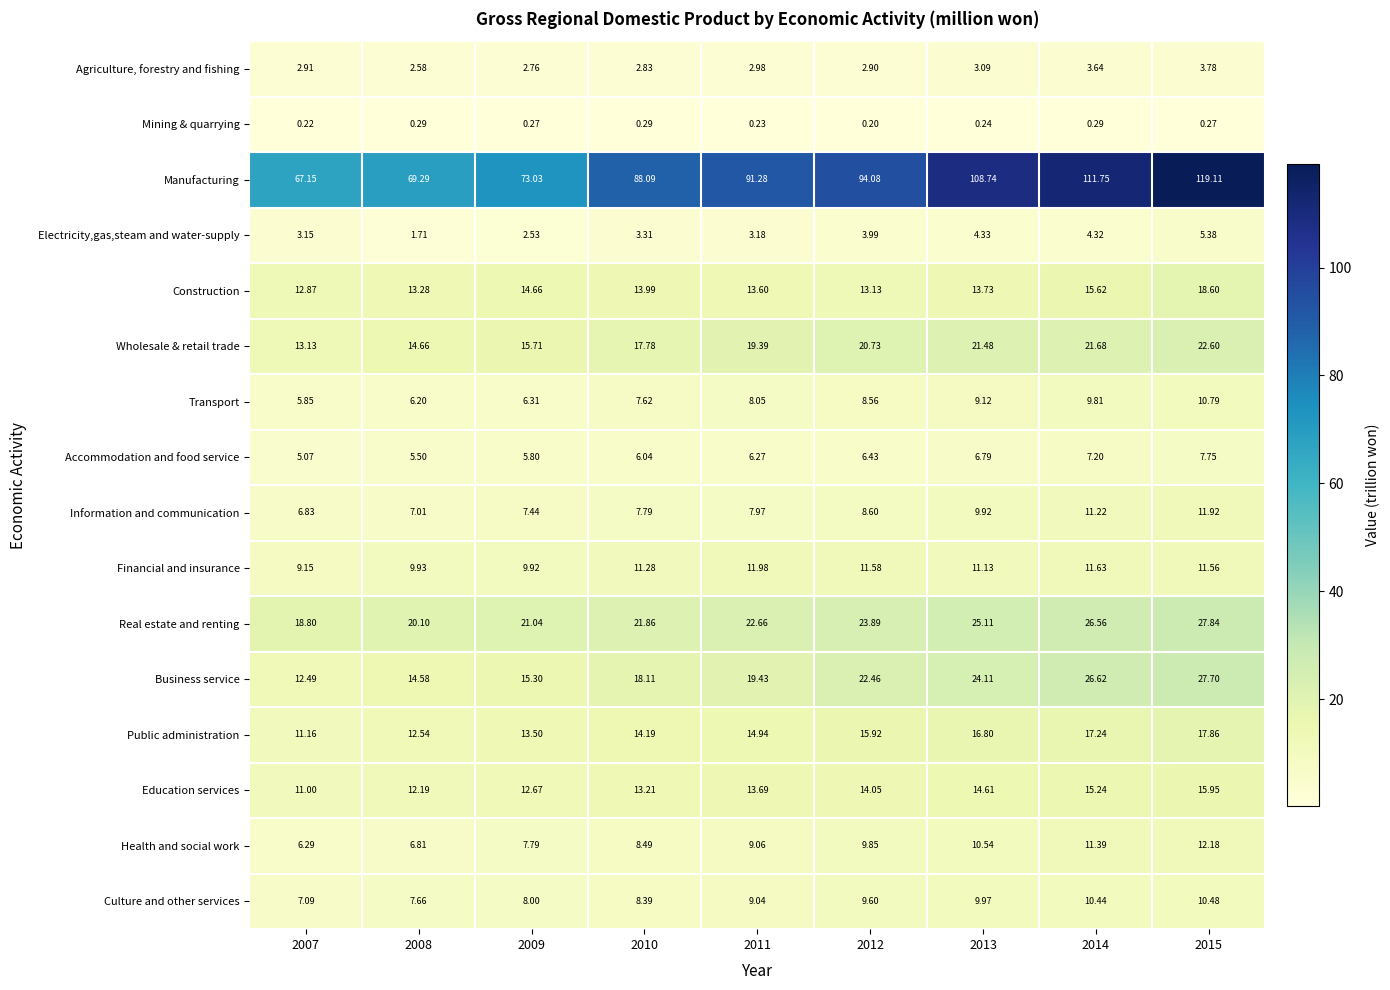

Which series has the largest total across all categories?

Manufacturing